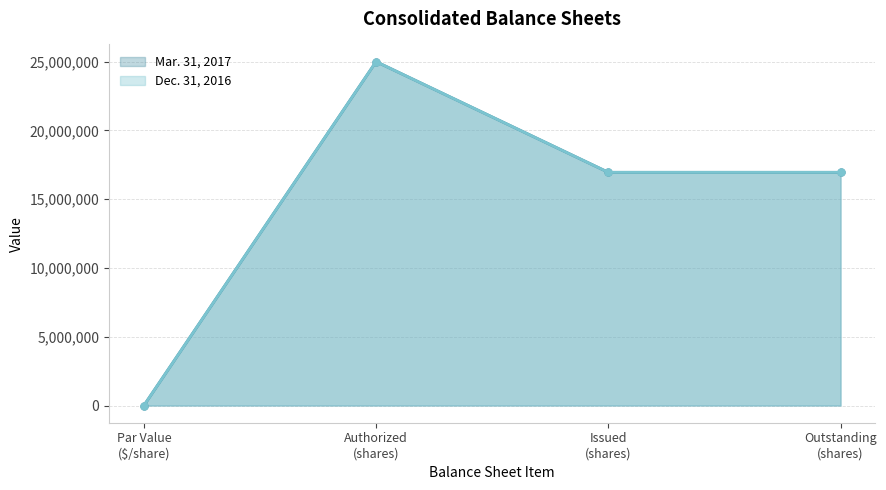

Reading left to right, extract all data points from this chart.

Mar. 31, 2017: 1	25000000	16953176	16953176
Dec. 31, 2016: 1	25000000	16953176	16953176